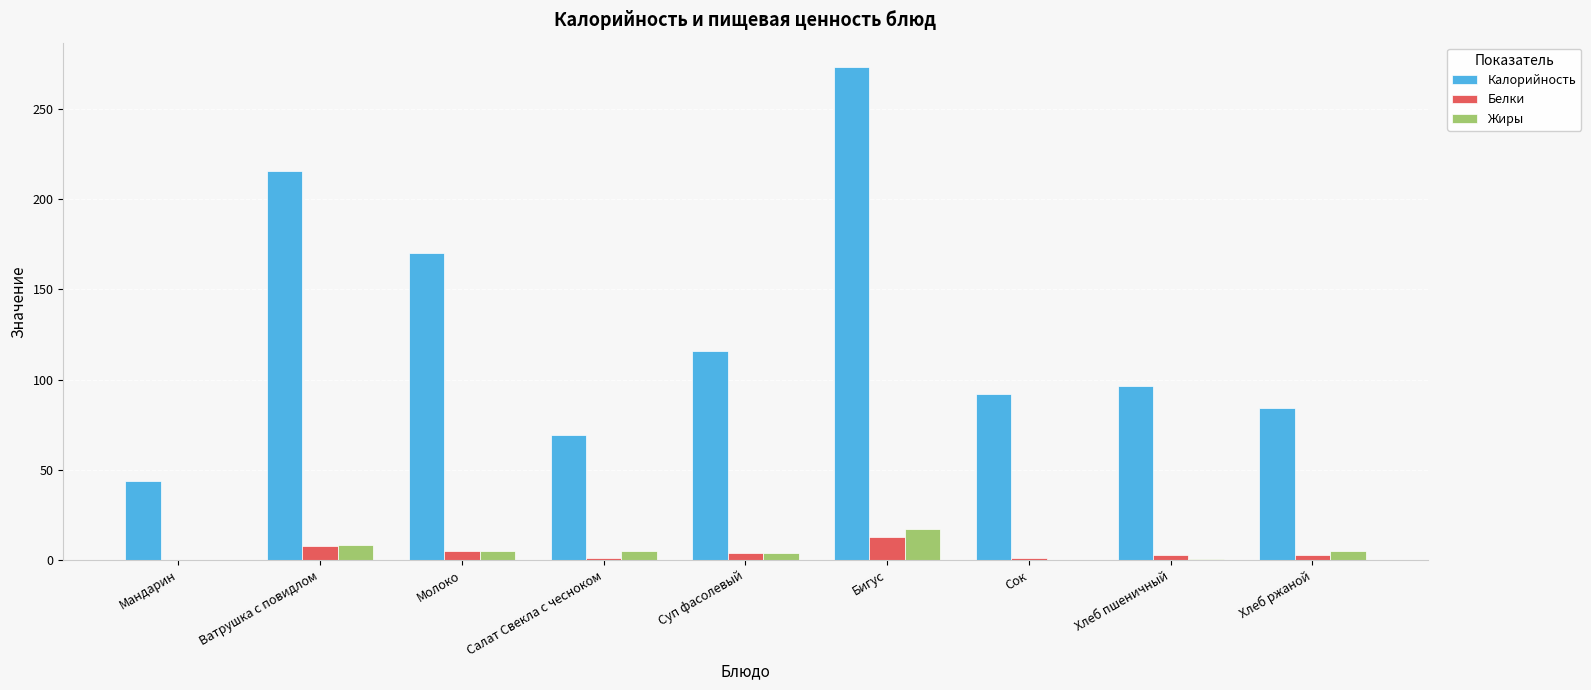

Between Салат Свекла с чесноком and Сок, which series saw the biggest shift?

Калорийность